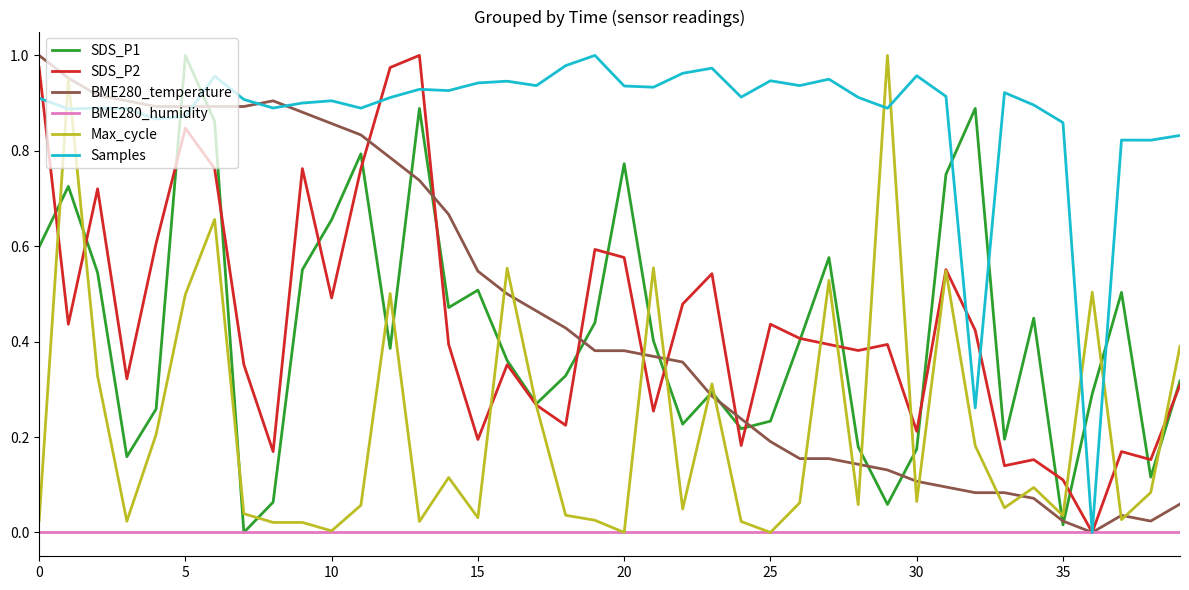

What is the maximum value shown in the chart?

1.0